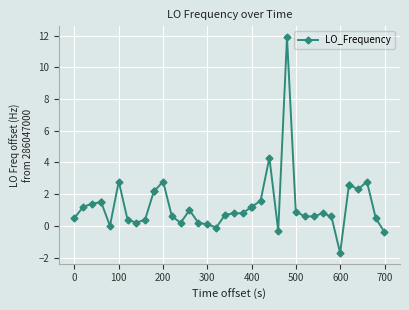

What is the minimum value shown in the chart?

-1.7